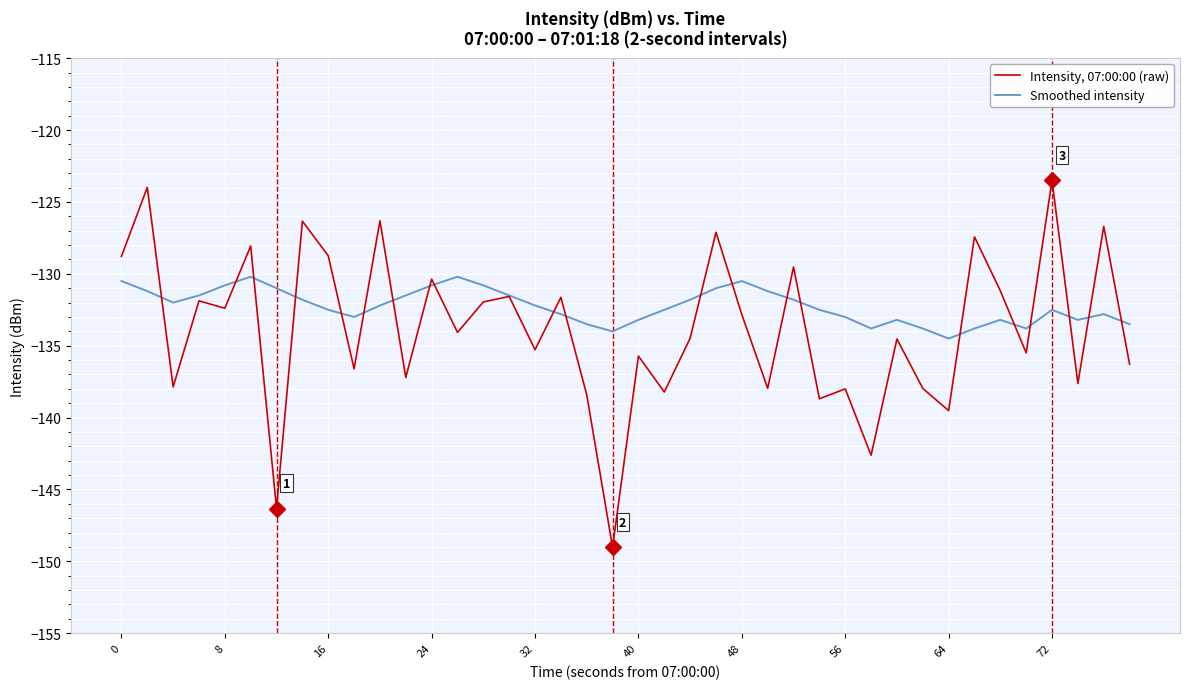

What is the greatest value displayed?

-123.5